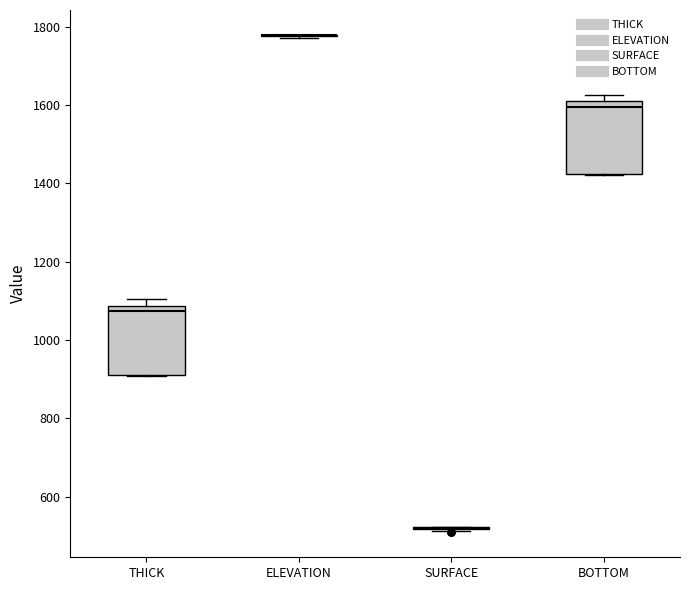

Where is the upper edge of the box for THICK on the y-axis? The values are not printed on the chart, so give them approximately, as read against the axis.

1080